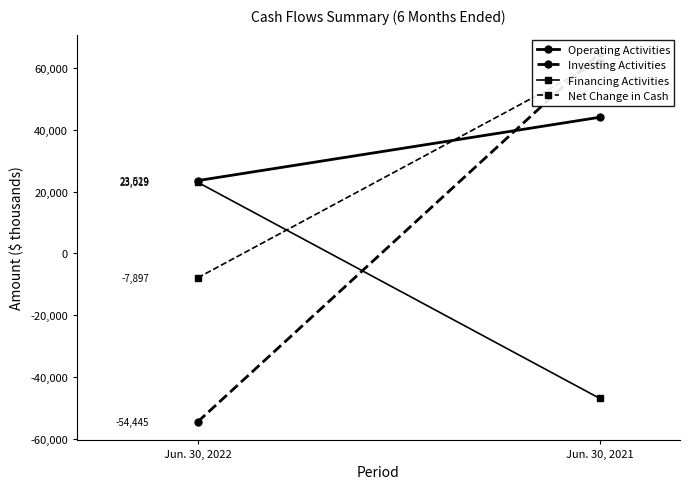

What are all the series names shown in the legend?

Operating Activities, Investing Activities, Financing Activities, Net Change in Cash